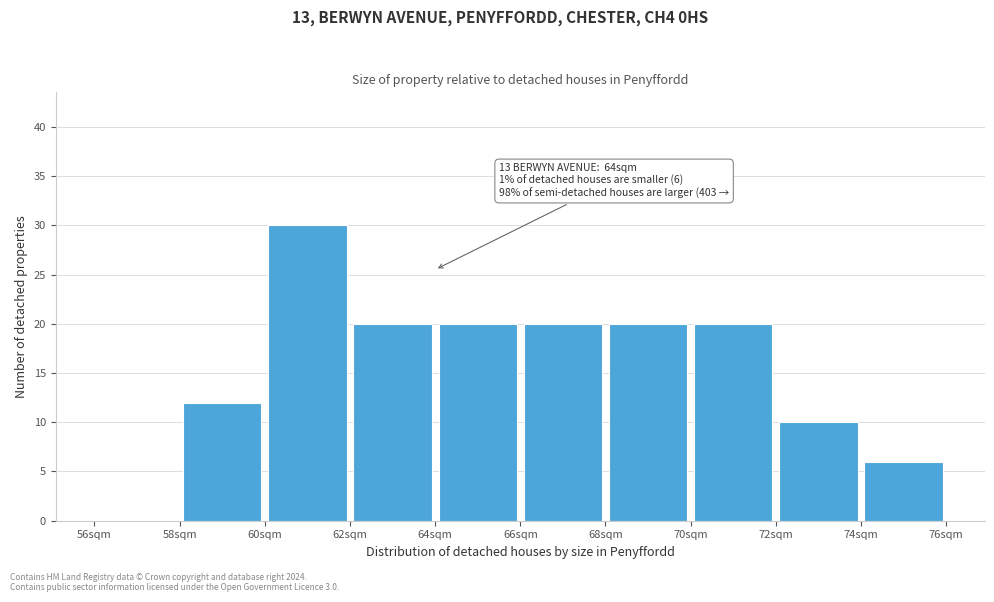

Over which range of the x-axis is the bar tallest?

60 to 62